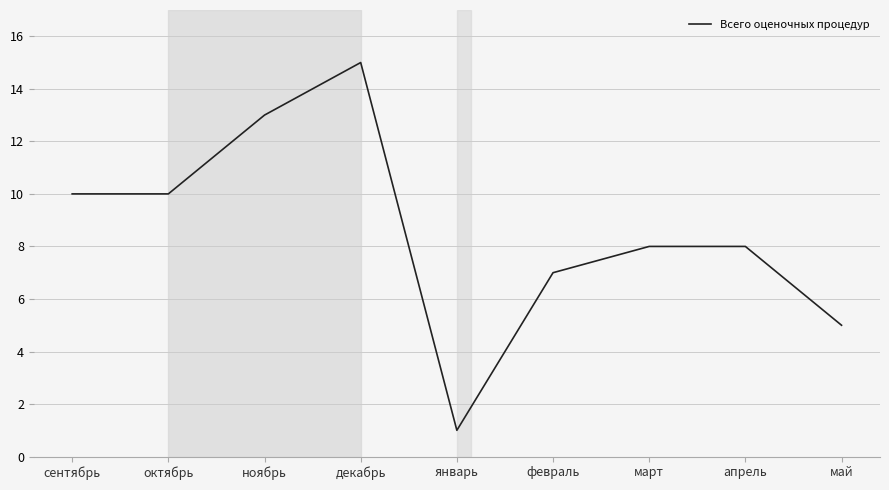

Reading left to right, transcribe all the data shown in this chart.

10	10	13	15	1	7	8	8	5